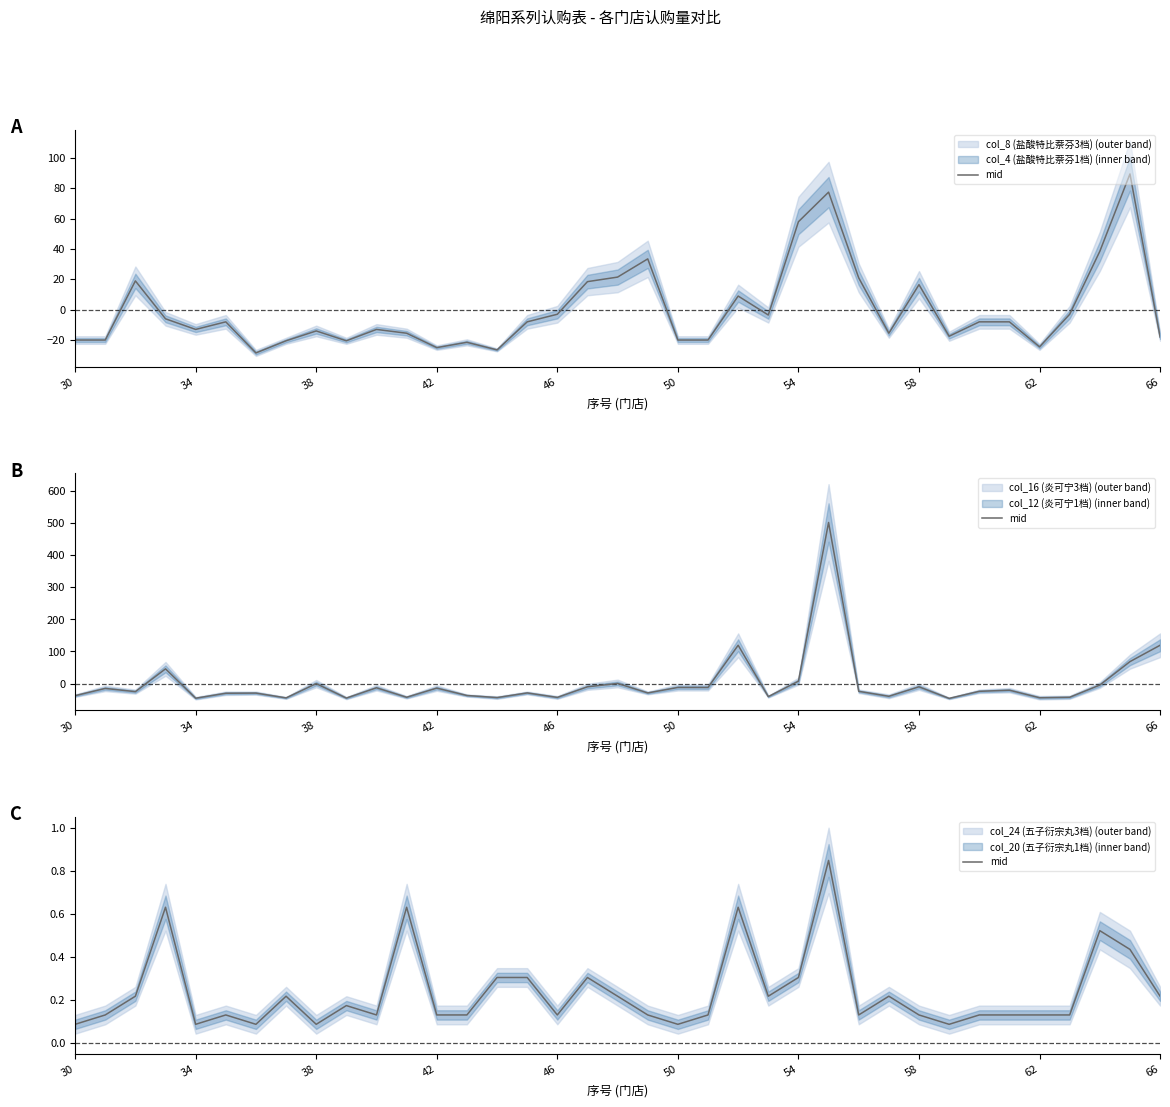

How many interior local valleys (lower than both neighbors) does the data have?

9